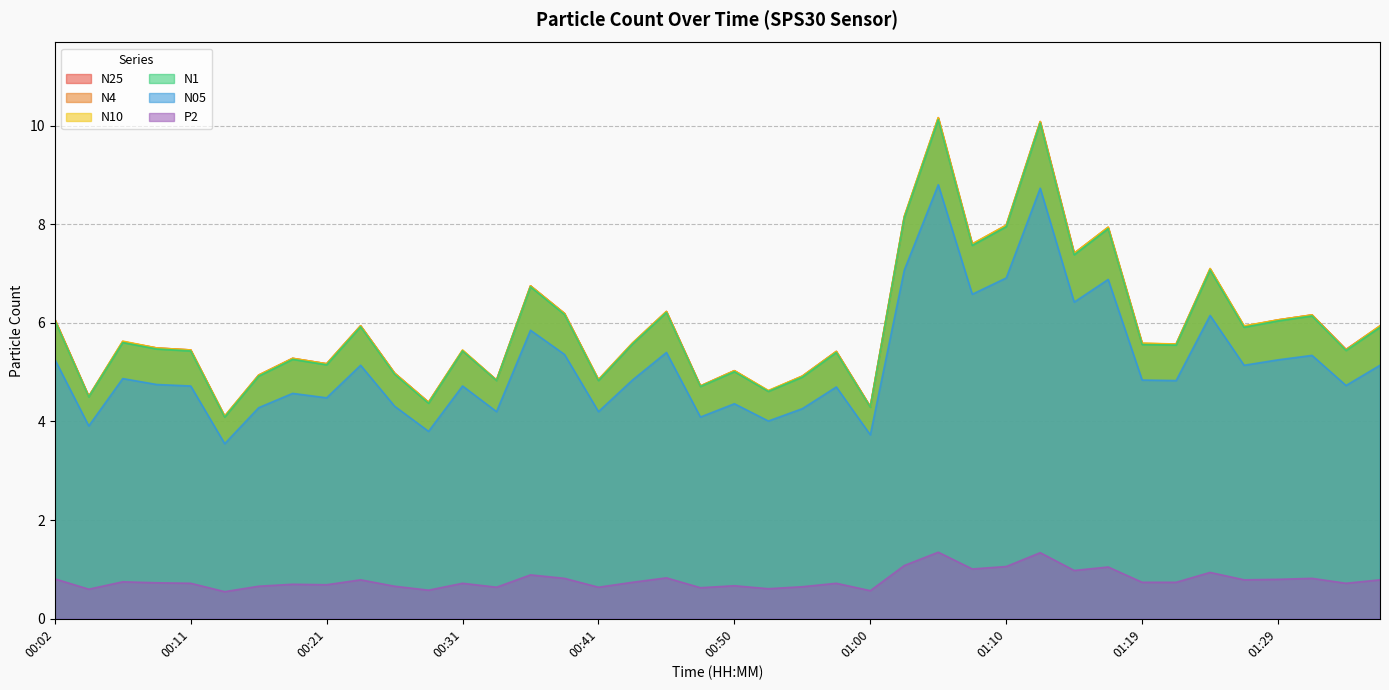

Which category has the lowest value across all series?

00:14